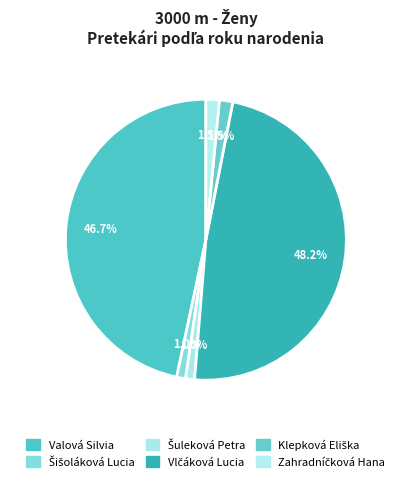

Does Valová Silvia account for over 50% of the chart?

No